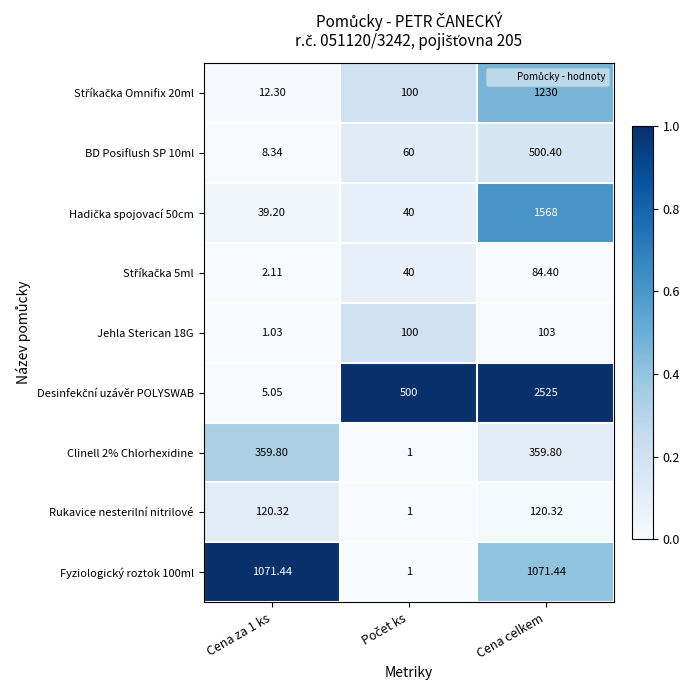

Which category has the highest value across all series?

Cena celkem